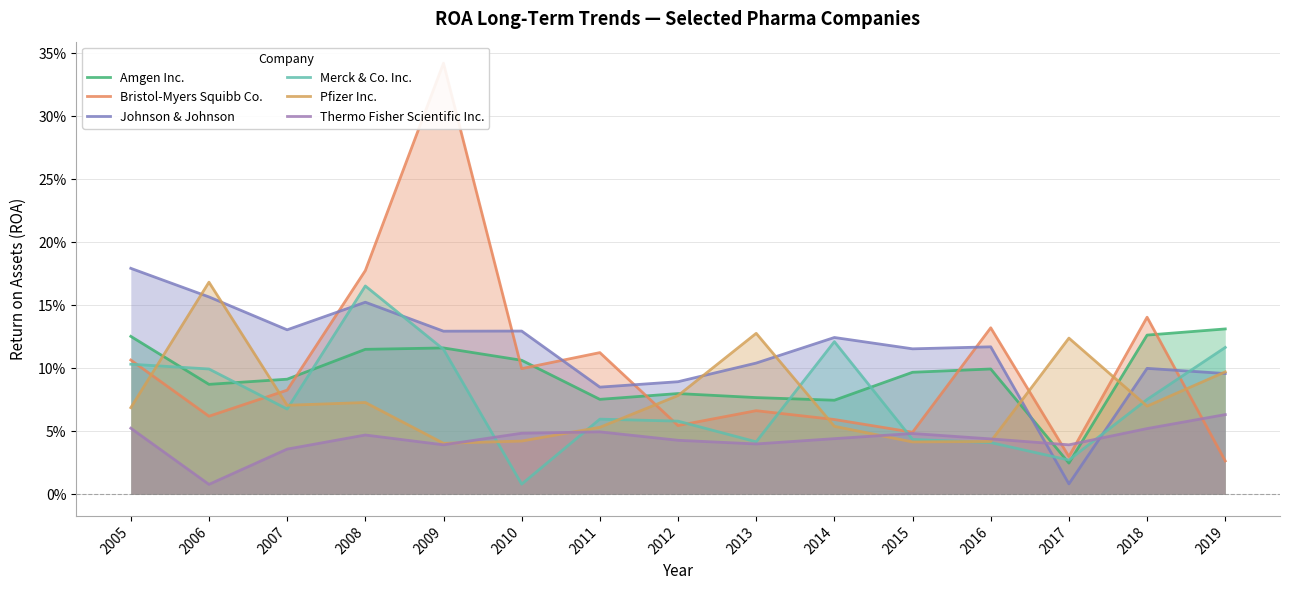

Which series has the largest total across all categories?

Johnson & Johnson